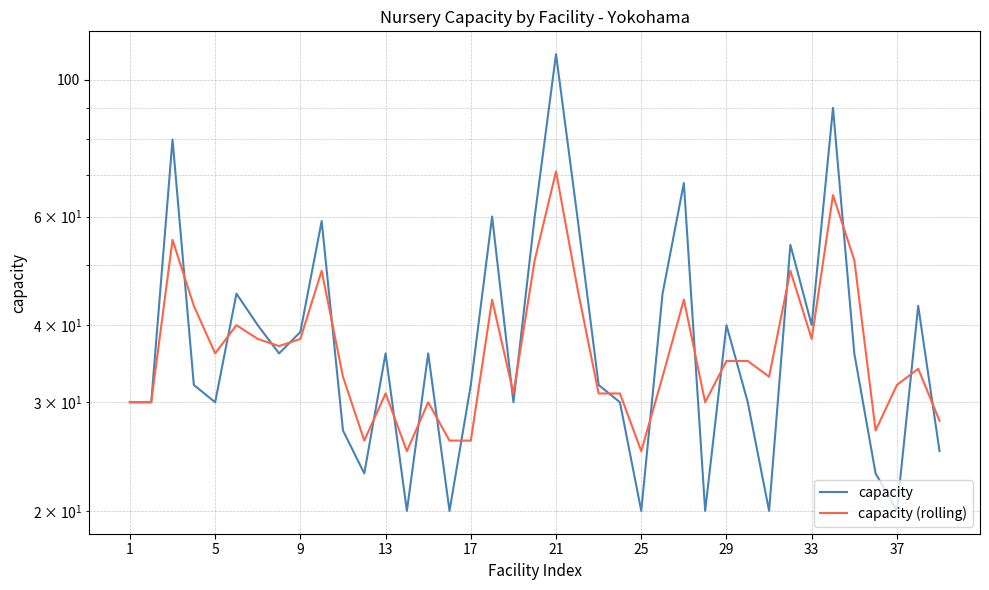

Rank the series by their maximum value, from highest to lowest.

capacity, capacity (rolling)